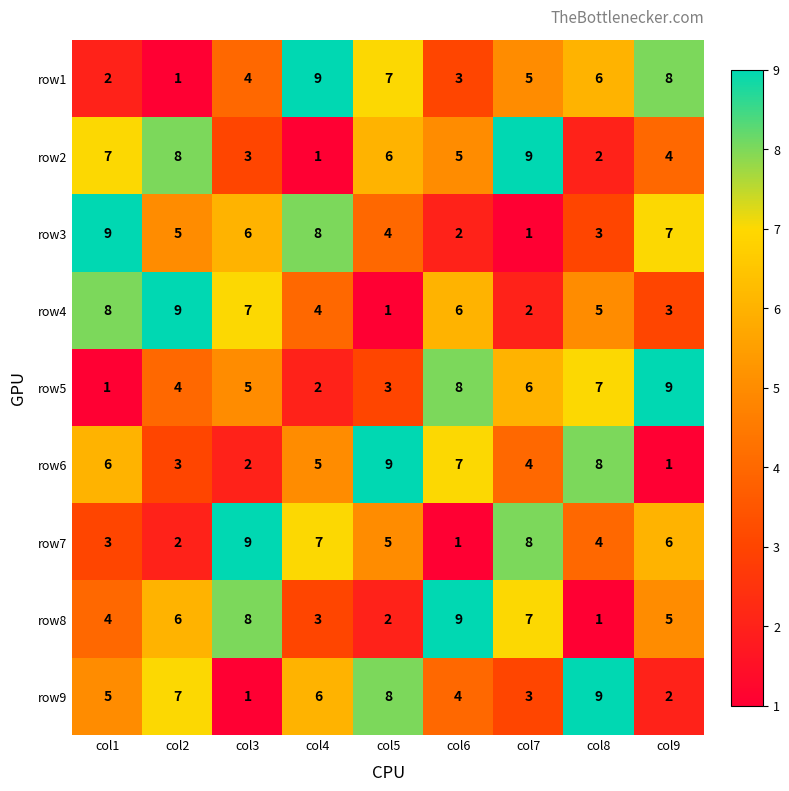

Rank the series at col3 from lowest to highest value.

row9, row6, row2, row1, row5, row3, row4, row8, row7